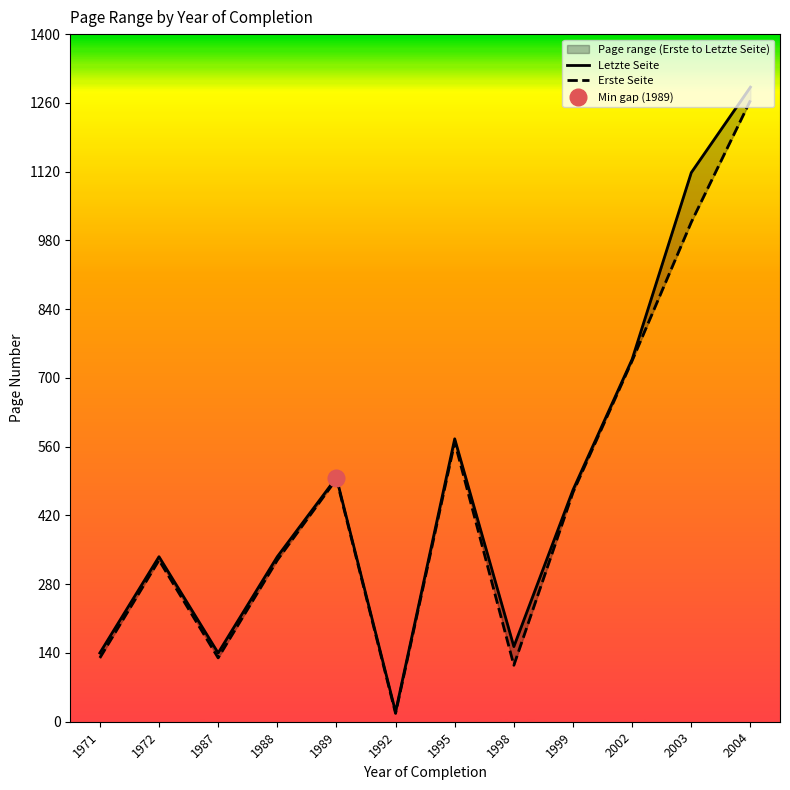

Which category has the lowest value in the Erste Seite series?

1992